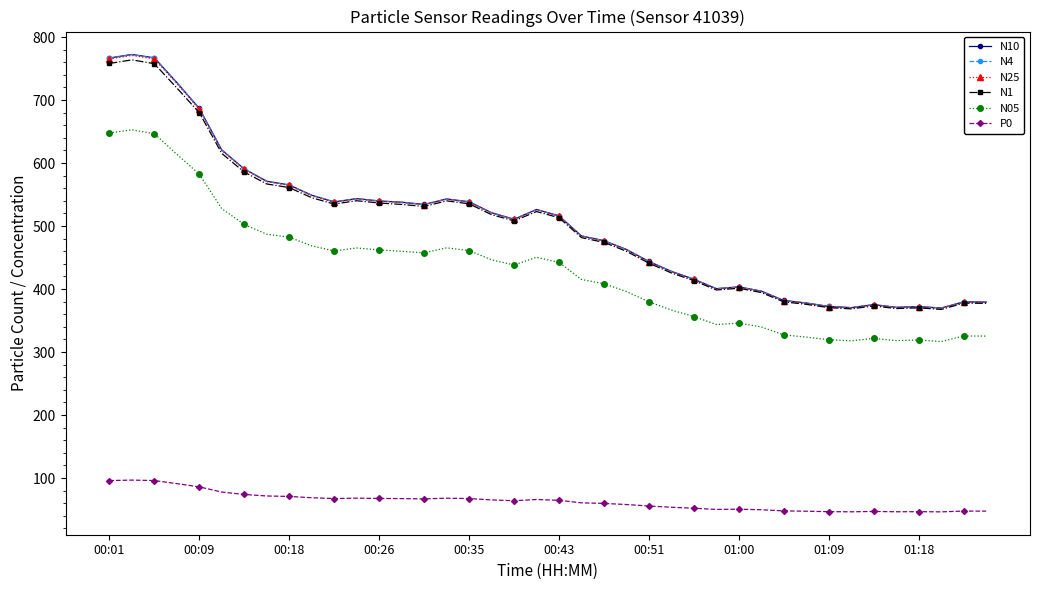

What is the smallest value displayed?

46.3